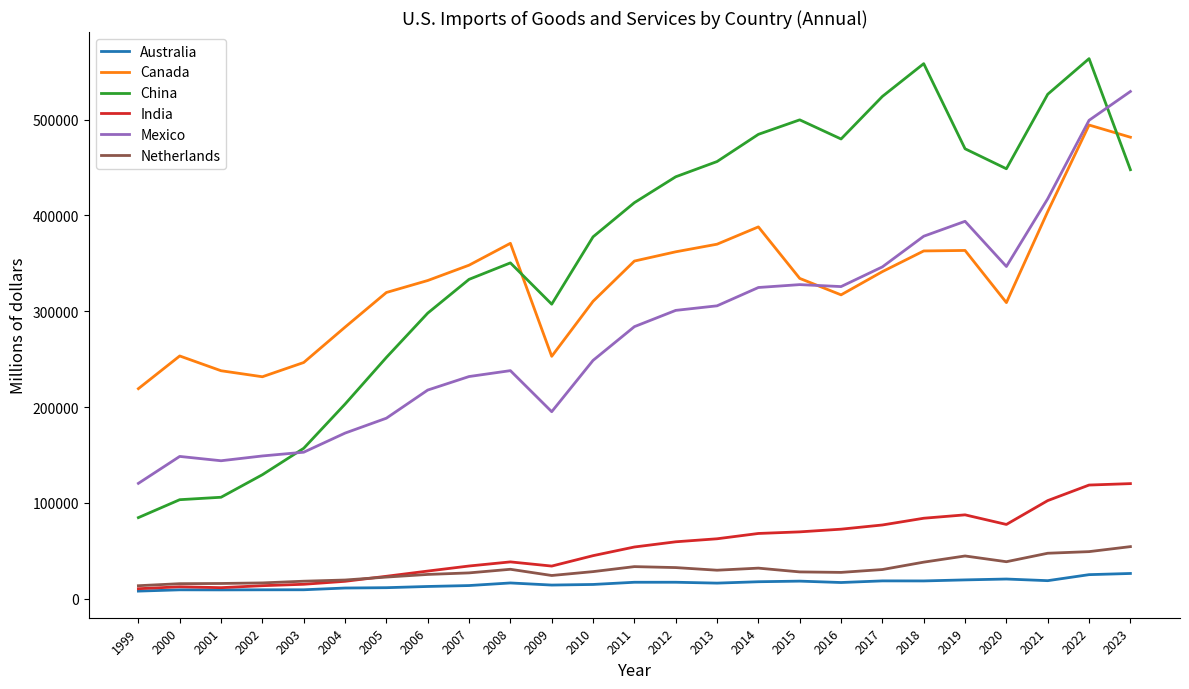

In China, how many points are higher than both neighbors (excluding endpoints)?

4